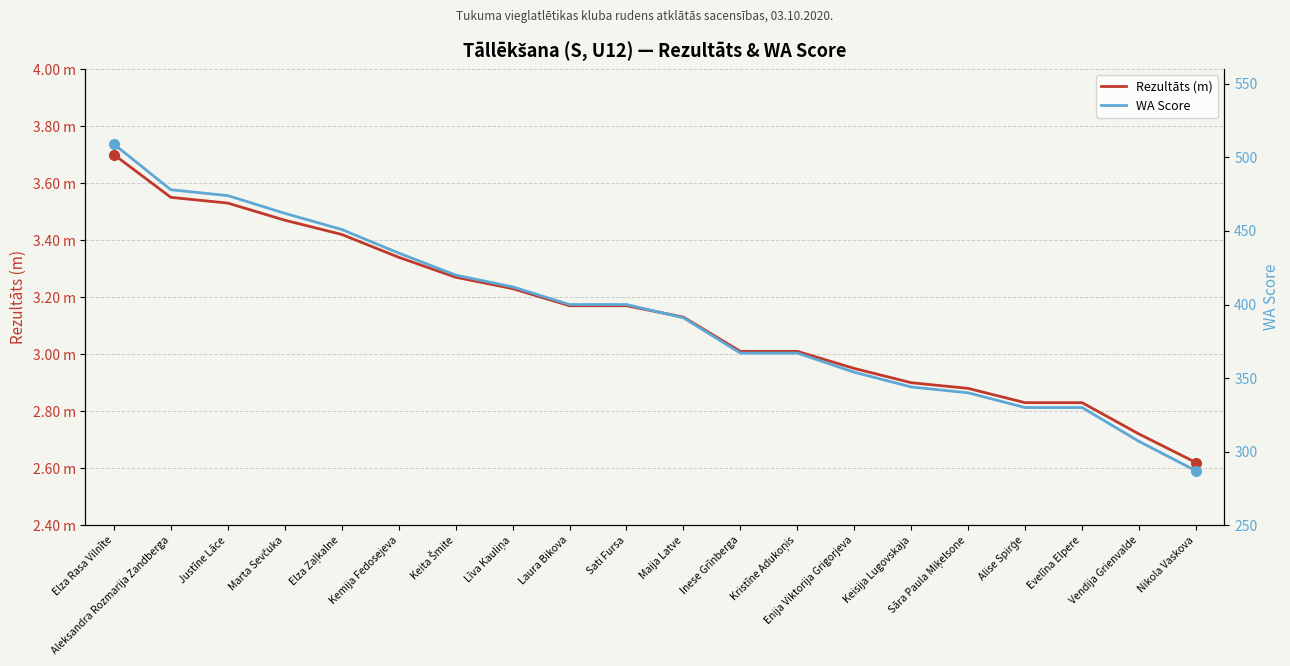

What is the label of the 10th point from the right?

Maija Latve